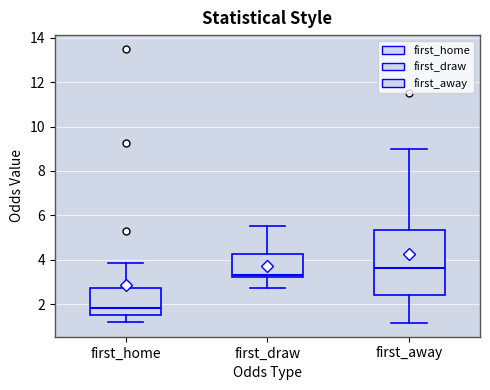

Which box has the lowest median line?

first_home